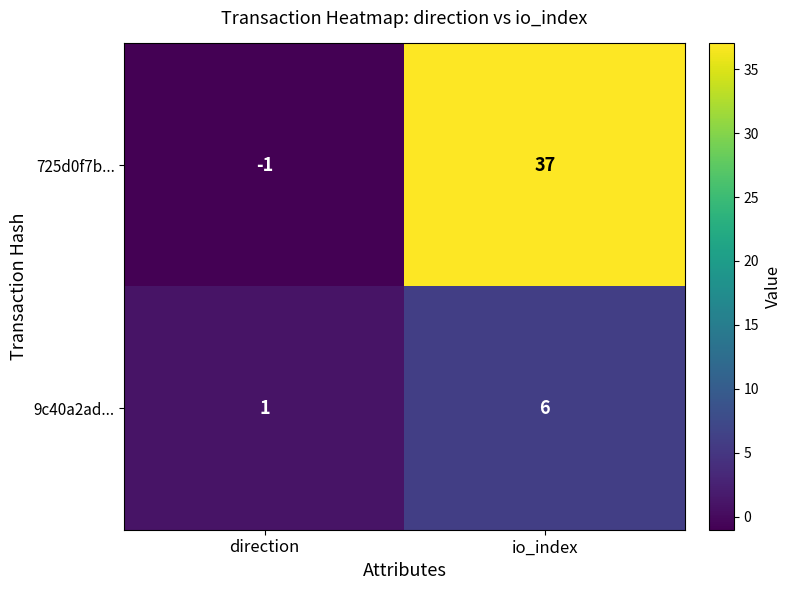

What is the spread (max minus min) of values at direction?

2